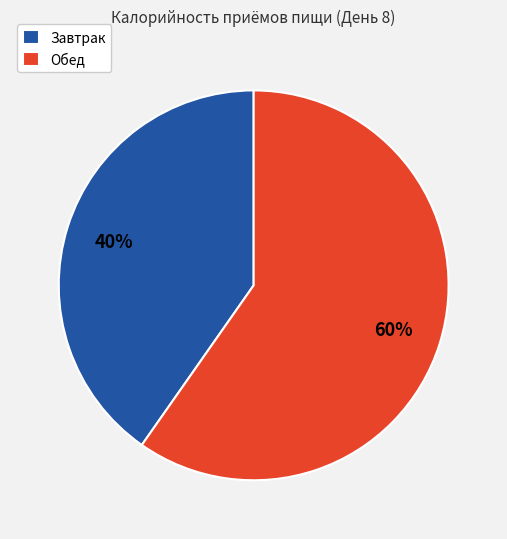

Does Завтрак represent more than half of the total?

No